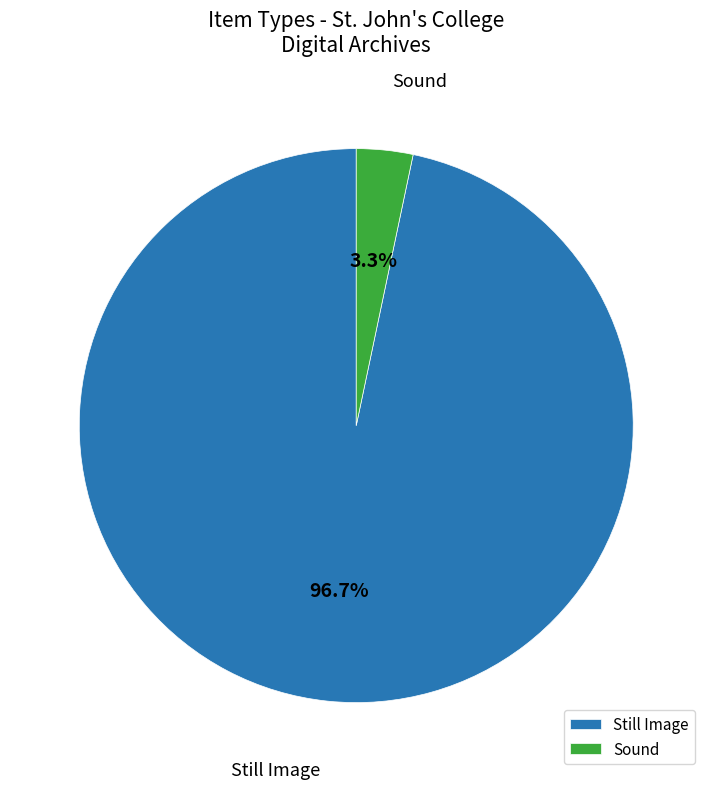

Approximately how many times larger is the value at Still Image compared to Sound?

29.3